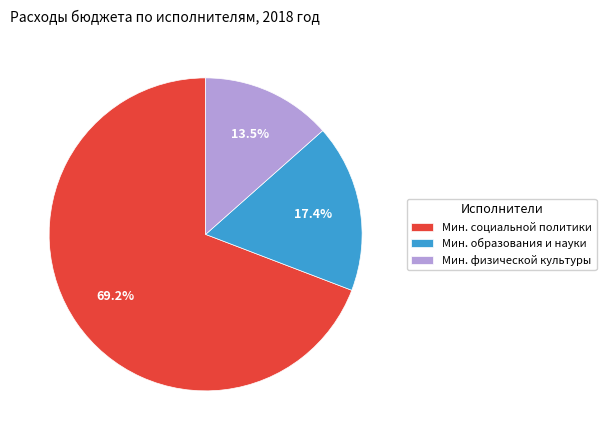

Do Мин. образования и науки and Мин. социальной политики together represent more than half of the pie?

Yes